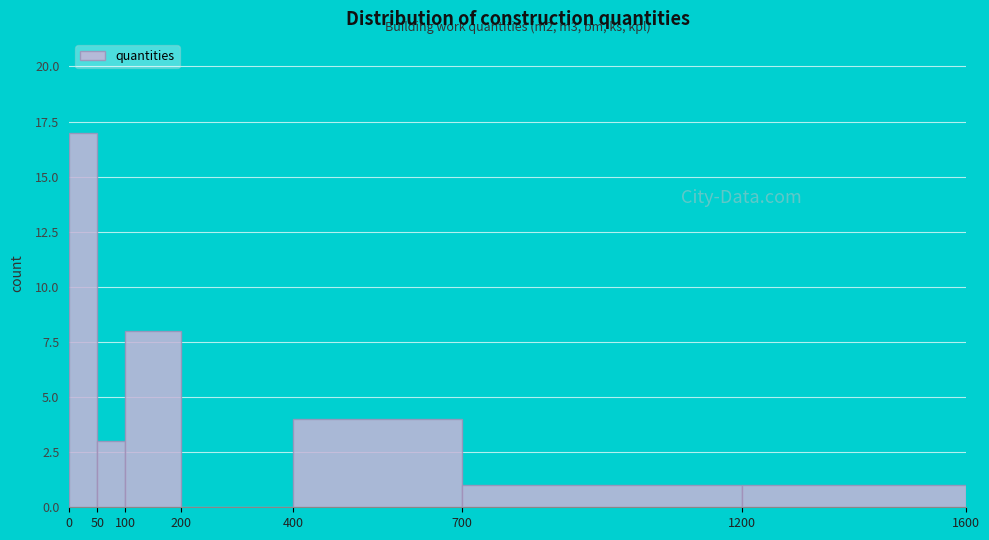

Which range on the x-axis has the tallest bar?

0 to 50